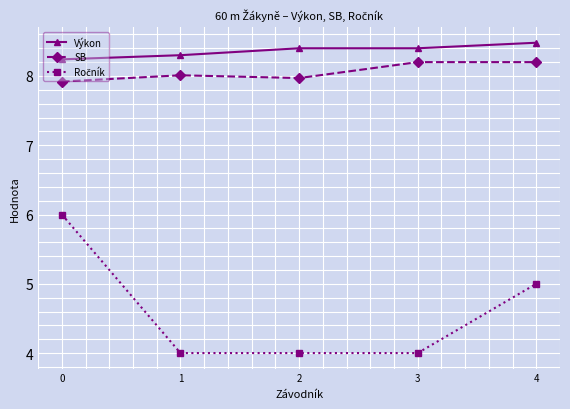

What is the minimum value for Výkon?

8.2